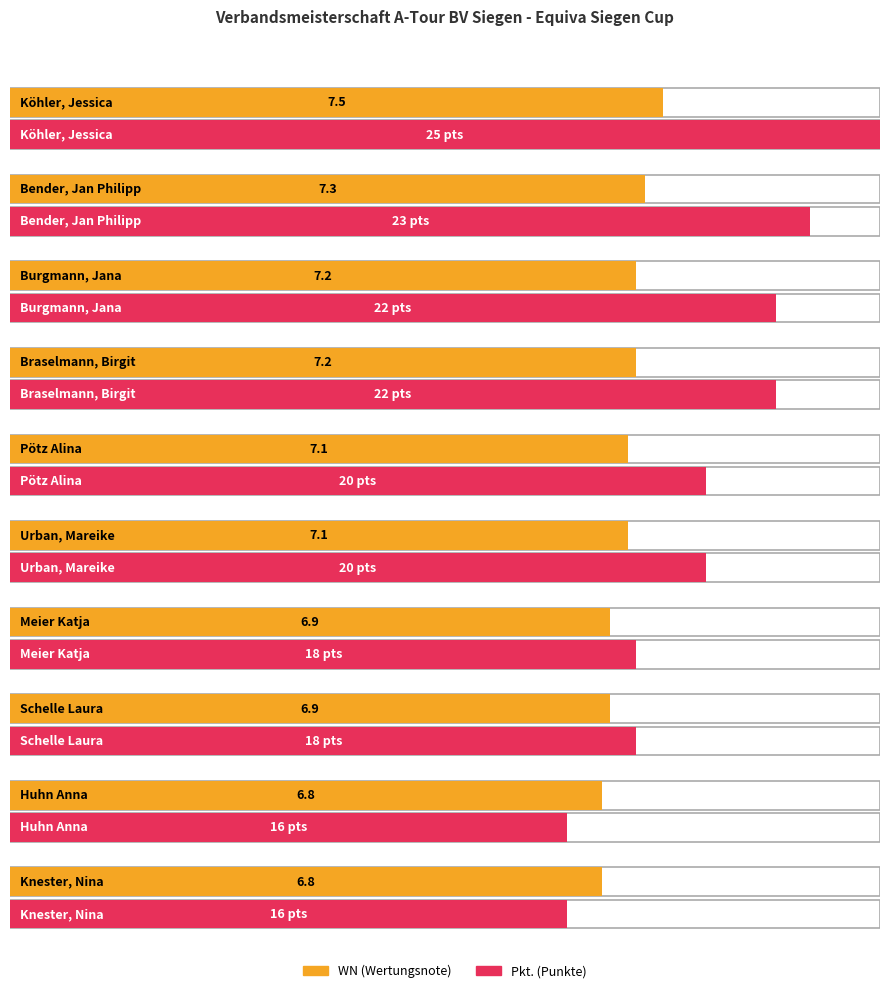

How many groups of bars are there?

10